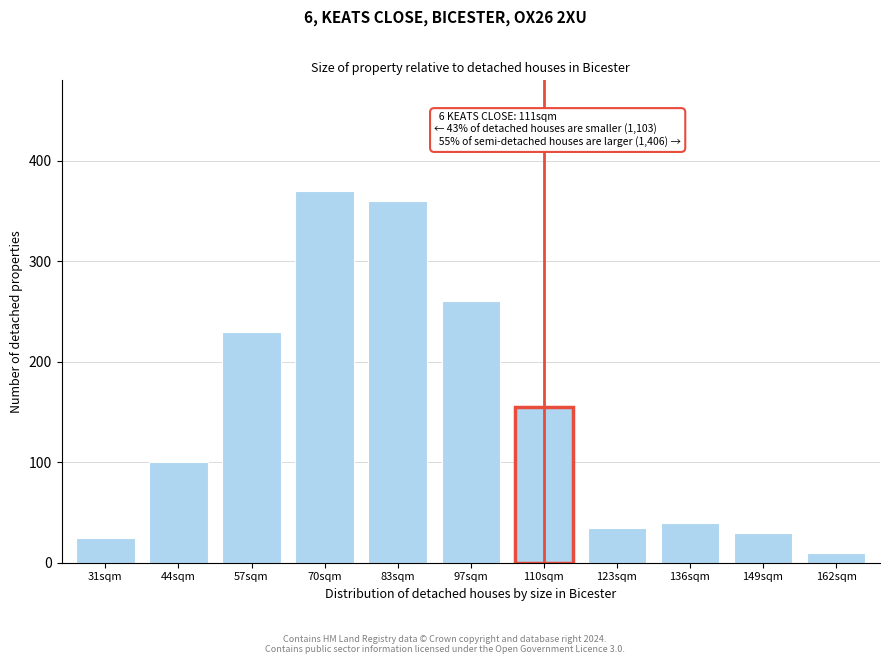

Reading left to right, extract all data points from this chart.

25	100	230	370	360	260	155	35	40	30	10